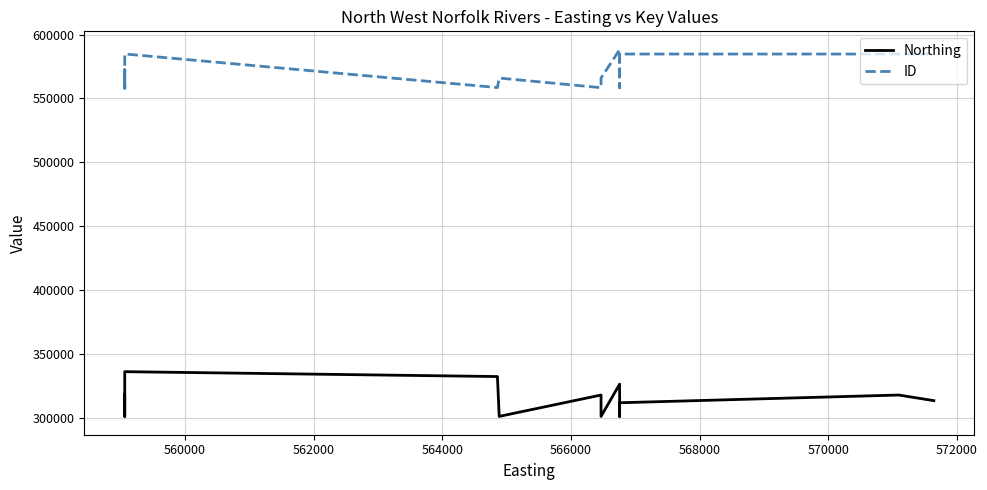

What is the lowest value of the Northing series?

301127